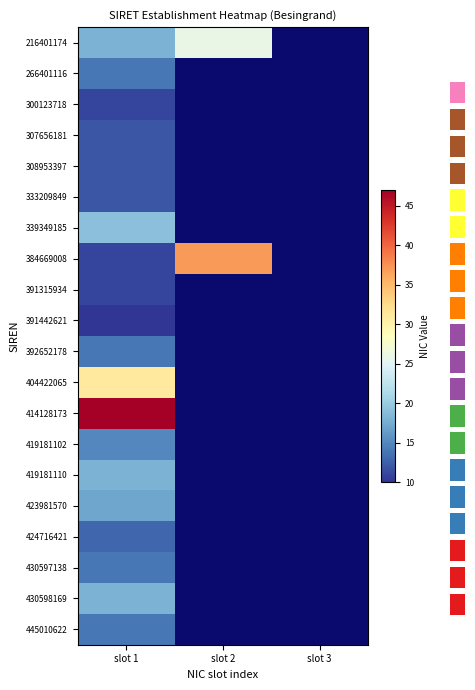

The value of 404422065 at slot 1 is 46.1. True or false?

False